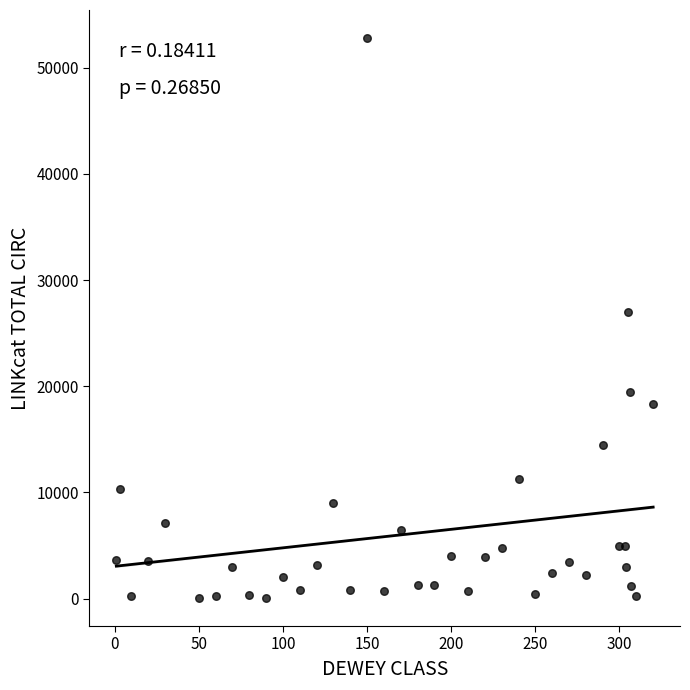

What Y value in the scatter plot is closest to 26429?

27024